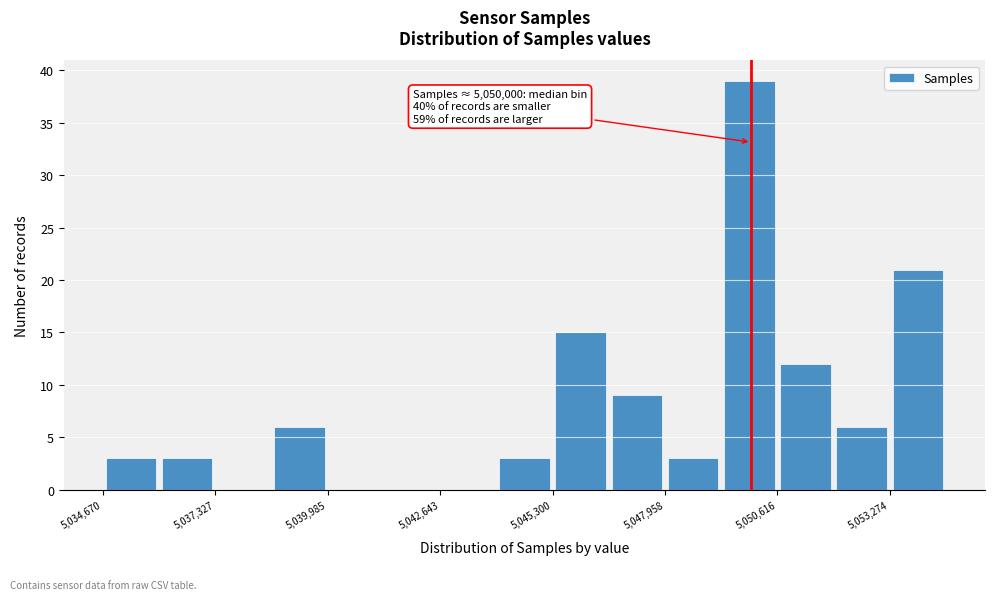

Around what value on the x-axis is the tallest bar? Give the approximate position of its centre, as read against the axis.

5050000